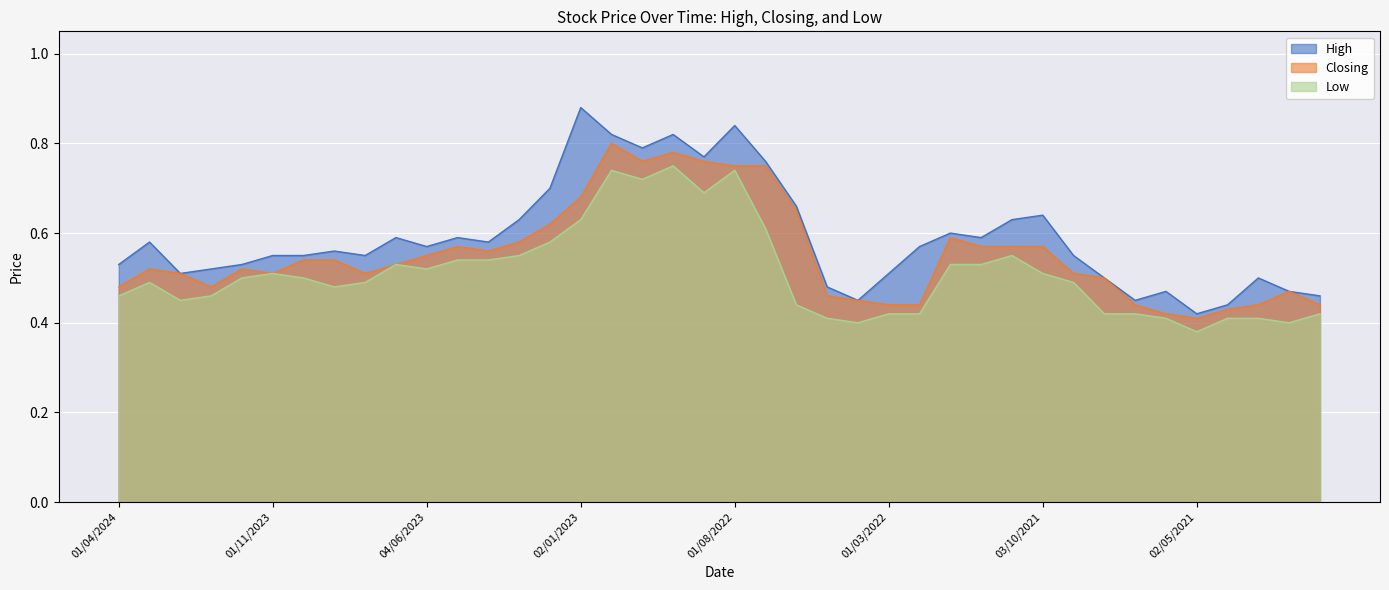

Which has a higher value, 01/08/2022 or 02/01/2024?

01/08/2022